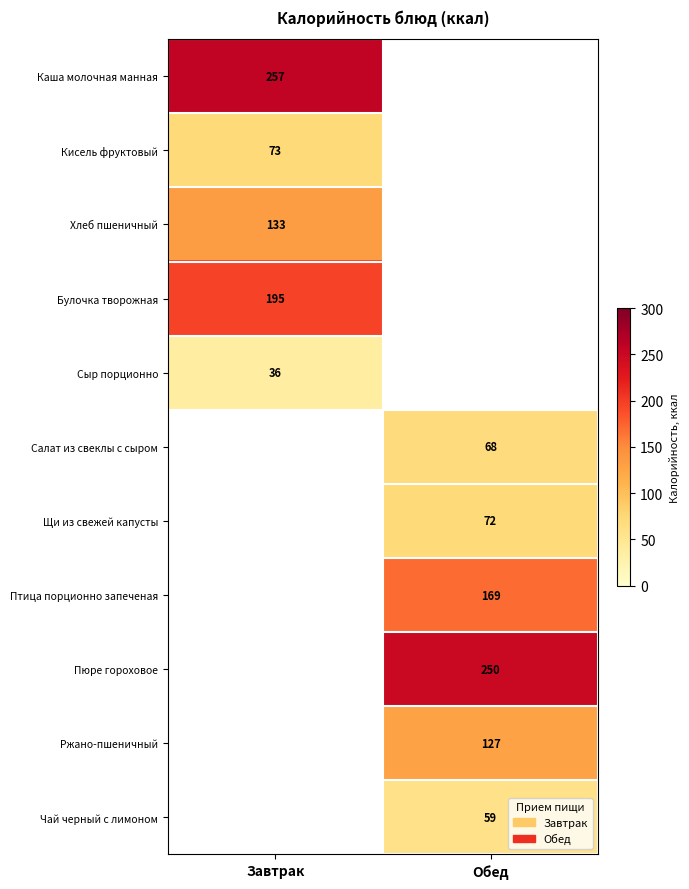

True or false: Булочка творожная has a value of 43 at Завтрак.

False